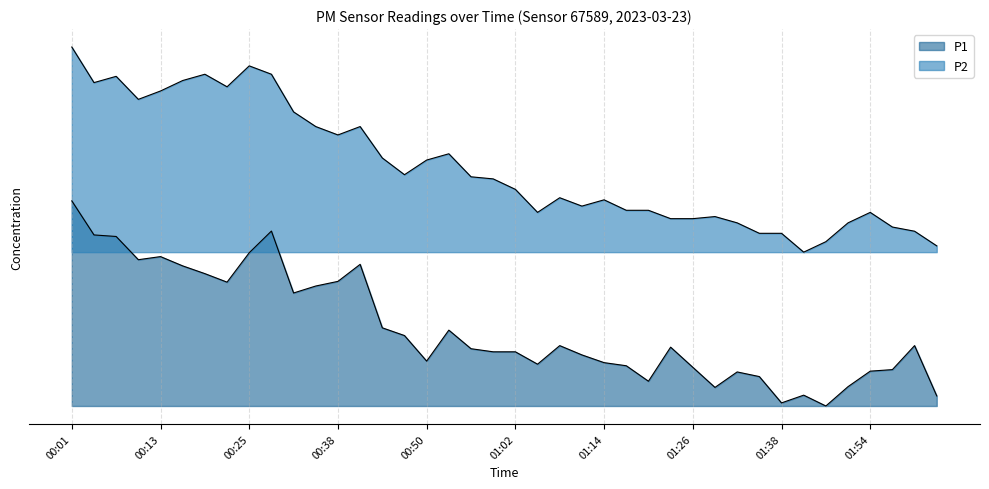

At which label does P1 reach its peak?

00:01